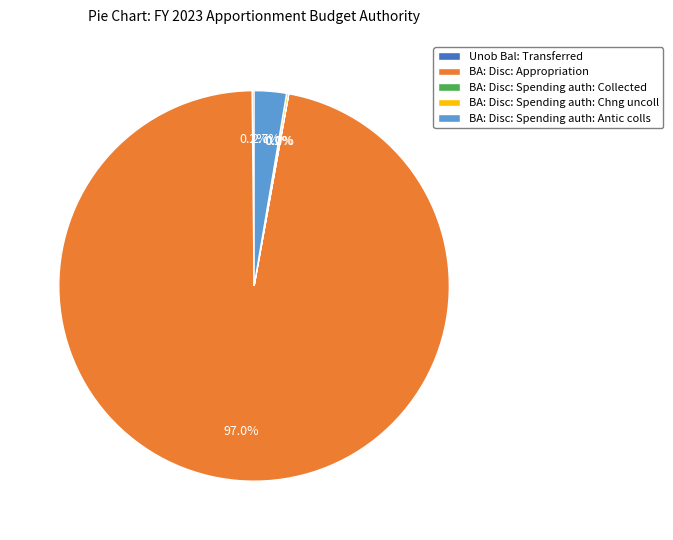

Which category has the biggest portion of the pie?

BA: Disc: Appropriation